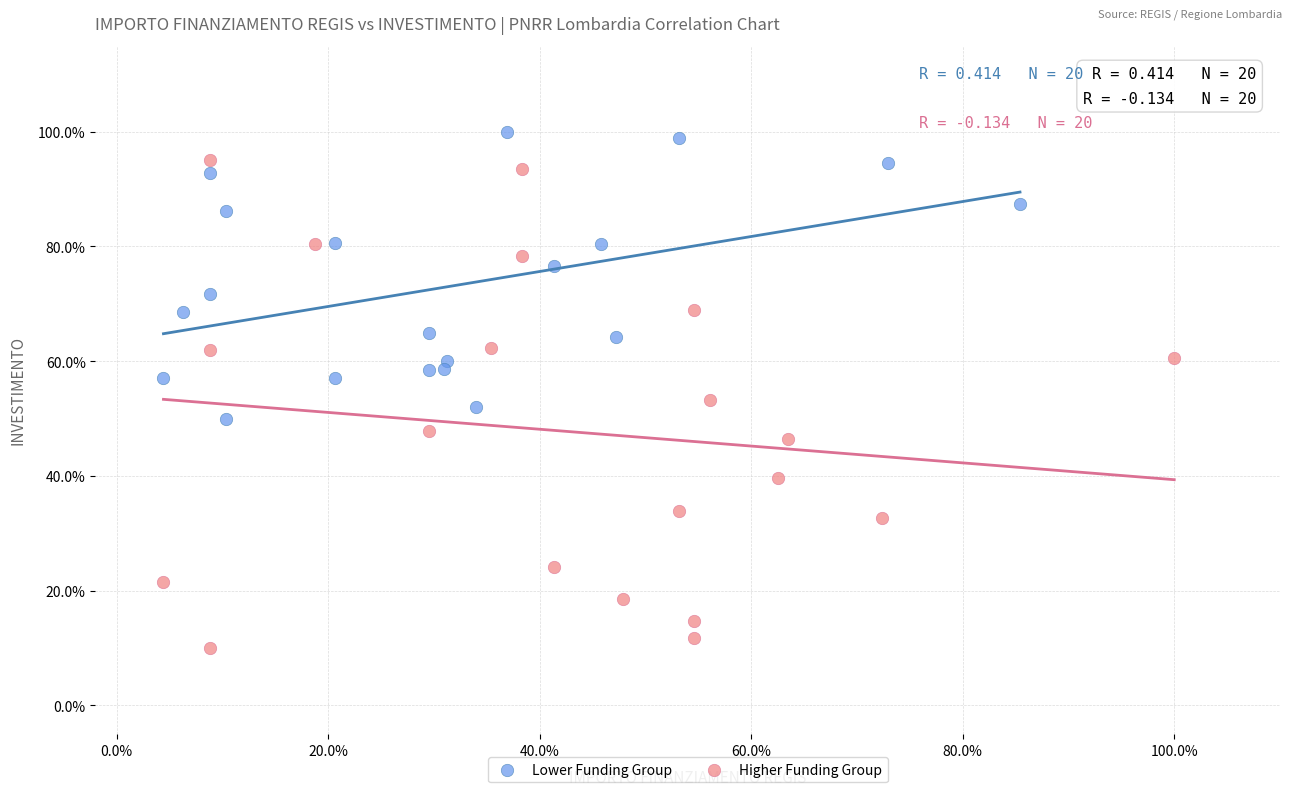

Which series contains the lowest Y value?

Higher Funding Group